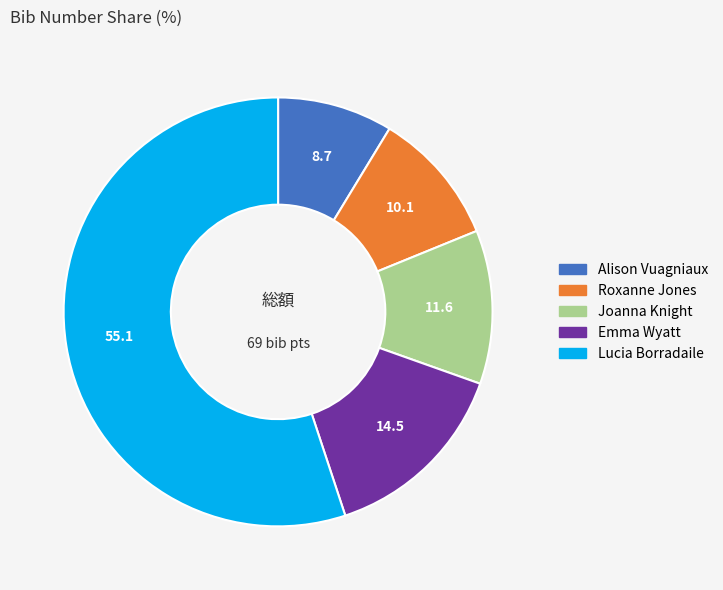

Does Lucia Borradaile represent more than half of the total?

Yes